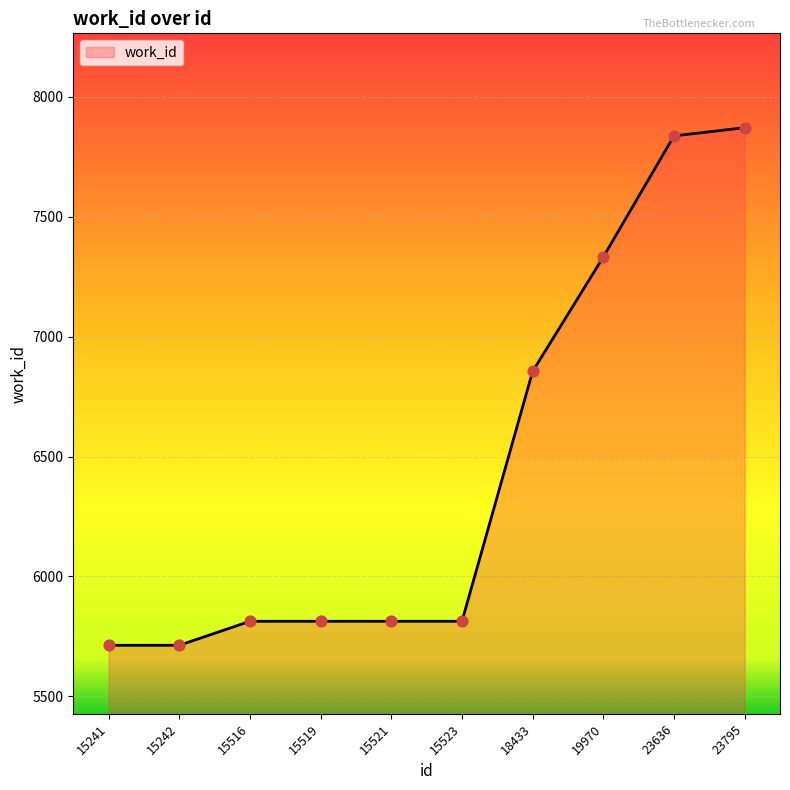

Between 15516 and 23636, which is larger?

23636